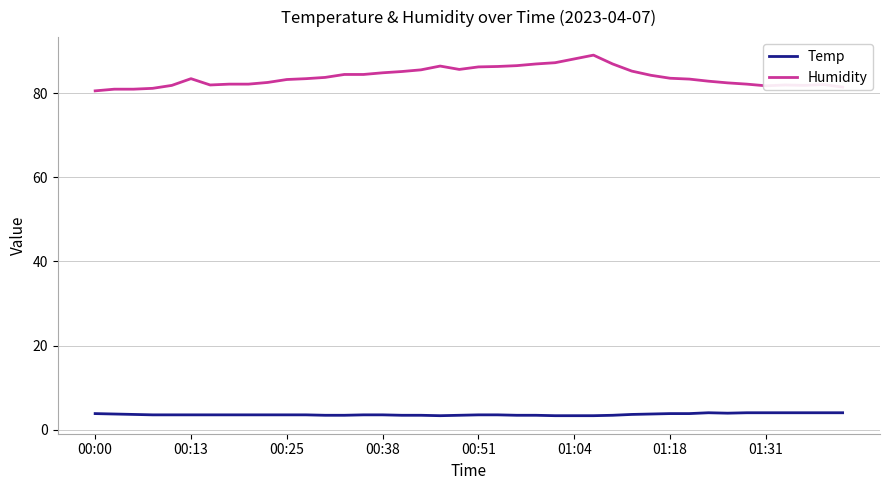

True or false: Temp and Humidity cross at least once.

False